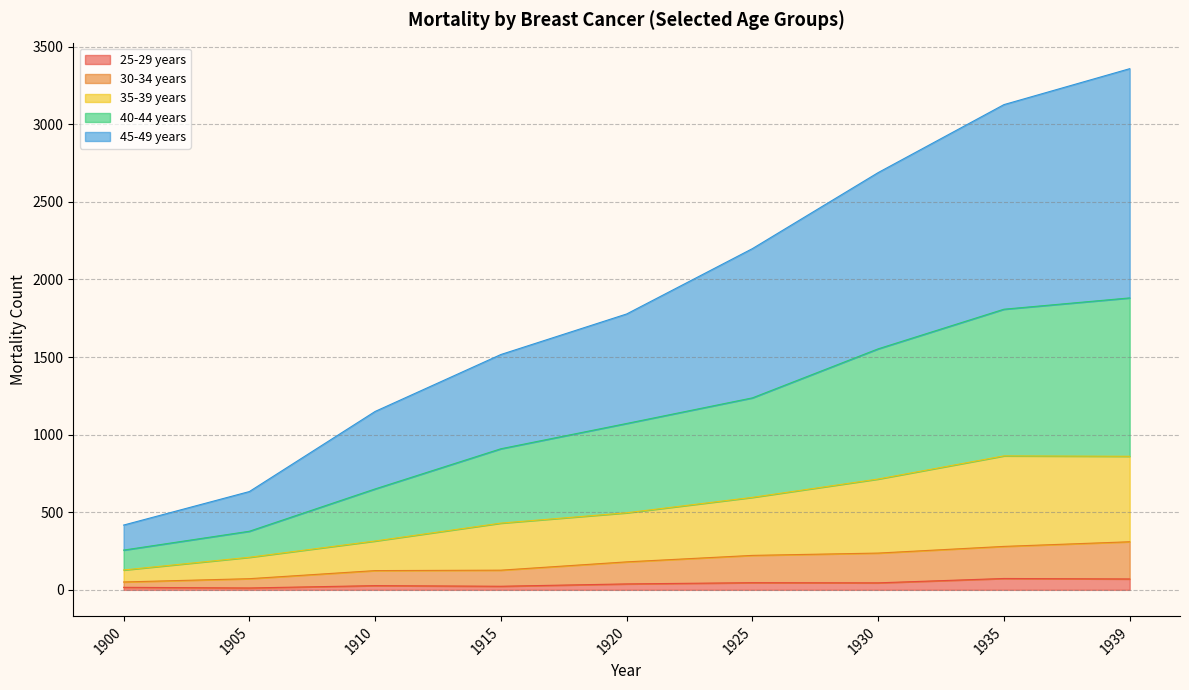

Does the chart have visible grid lines?

Yes